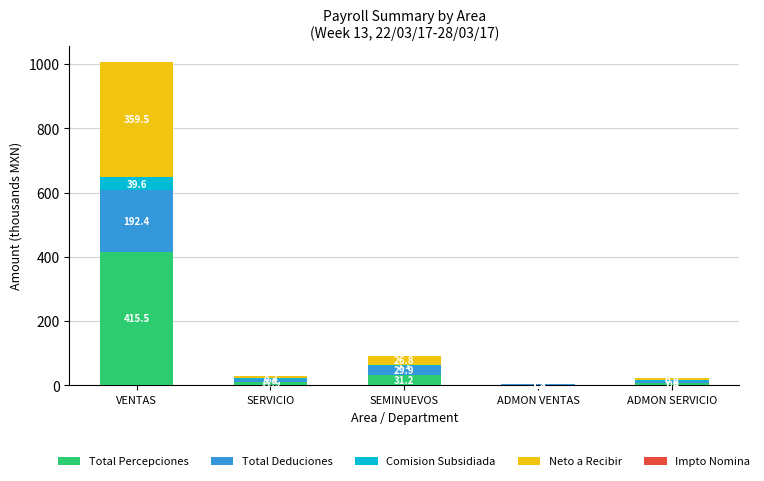

How many distinct data groups are displayed?

5